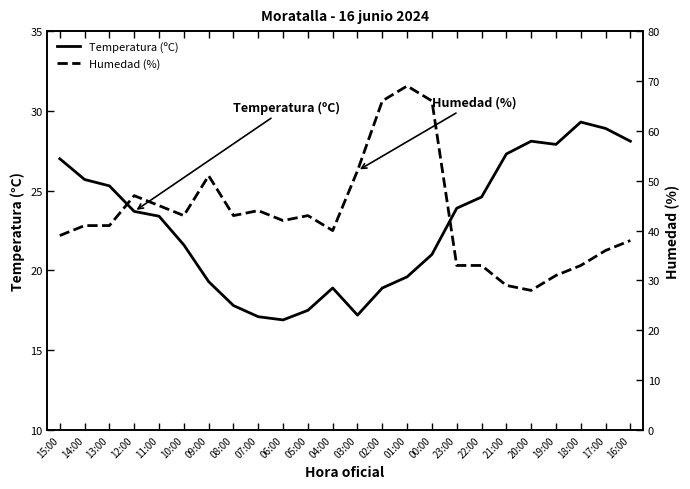

After their last crossing, which series has the higher values: Humedad (%) or Temperatura (ºC)?

Humedad (%)